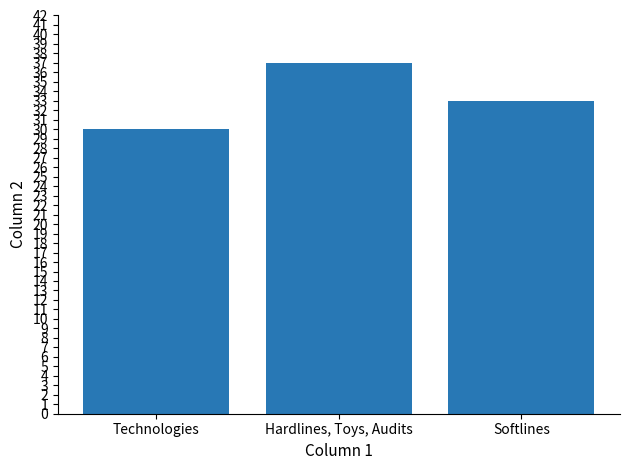

Reading left to right, what are all the values shown in this chart?

30	37	33